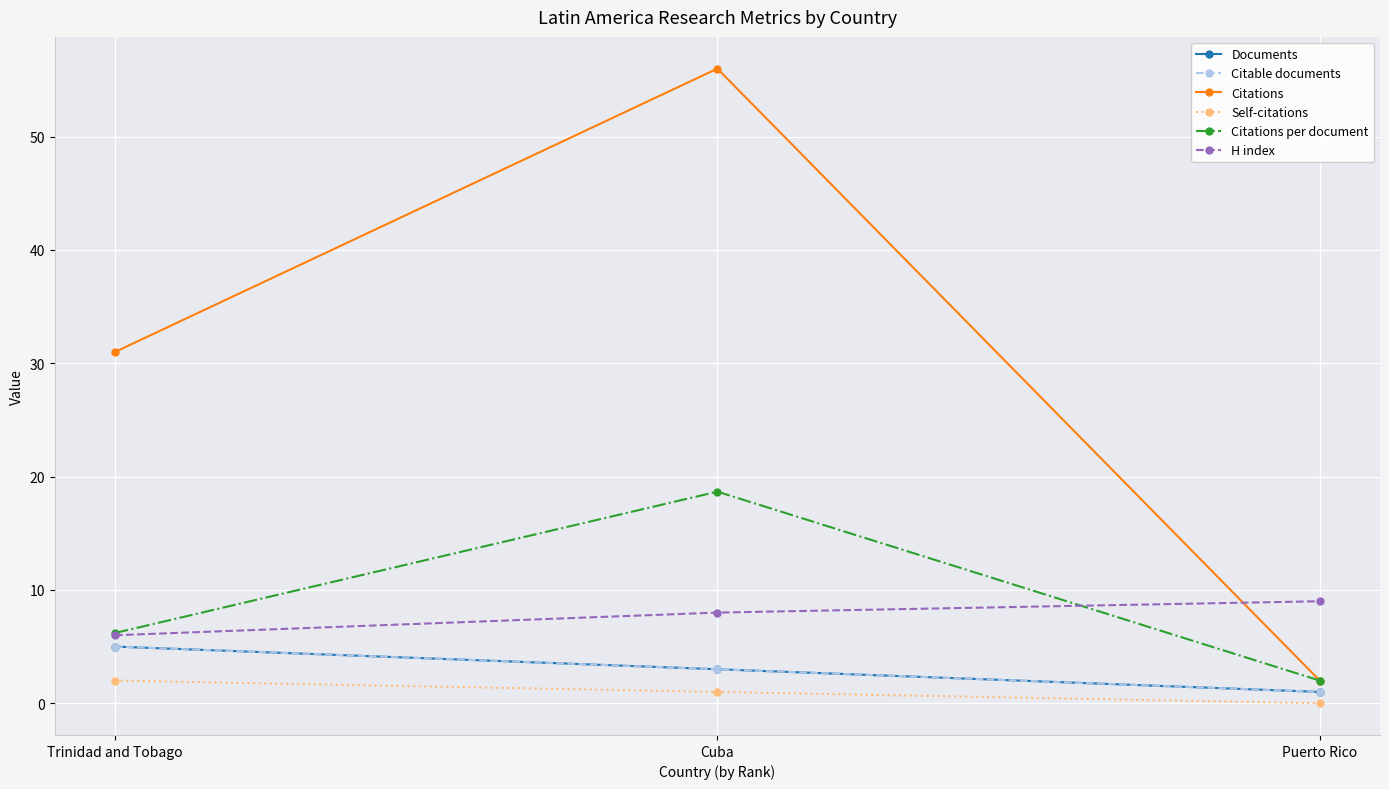

Which category has the highest value in the Citable documents series?

Trinidad and Tobago